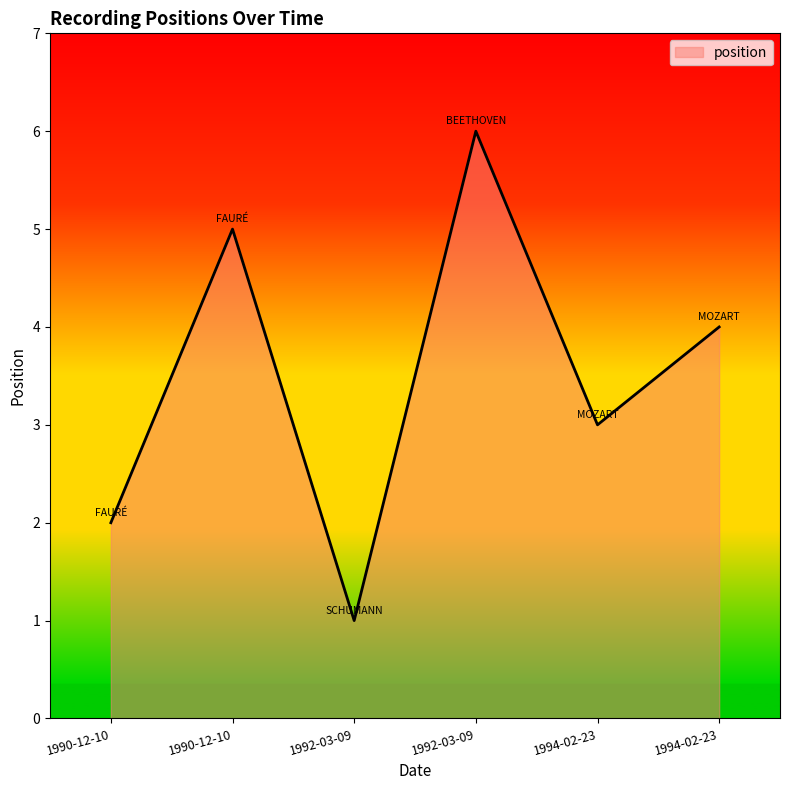

At which category does the chart reach its minimum across all series?

1992-03-09